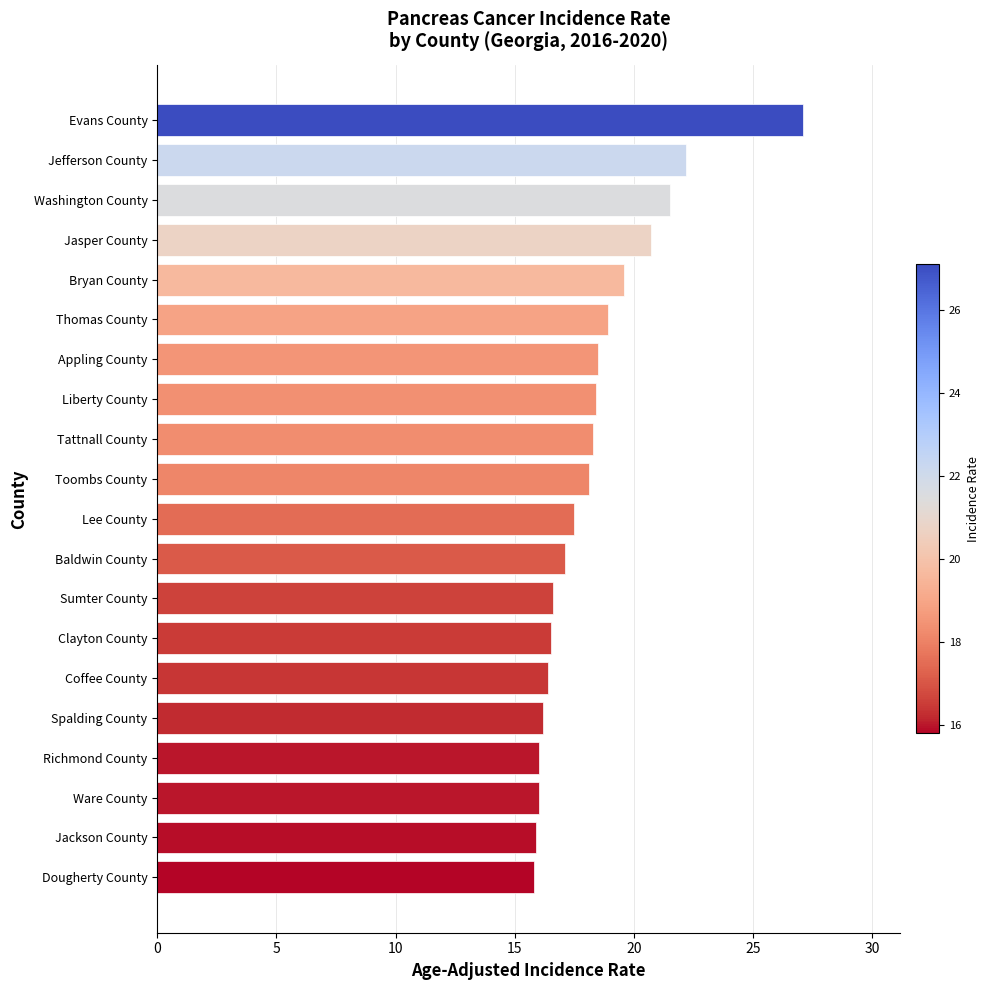

Read the value at Jackson County.

15.9